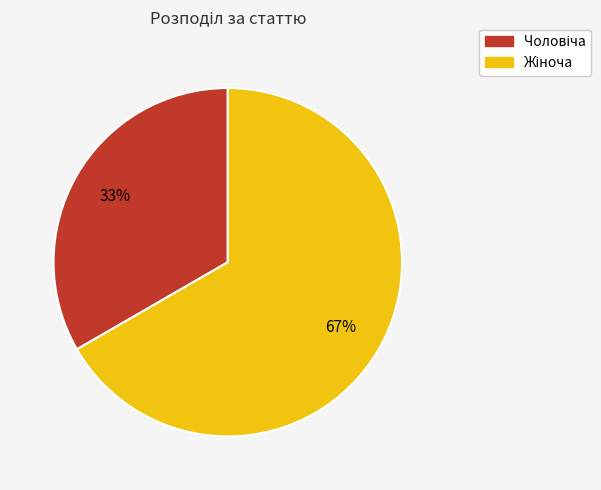

To the nearest percent, what is the average slice percentage?

50%